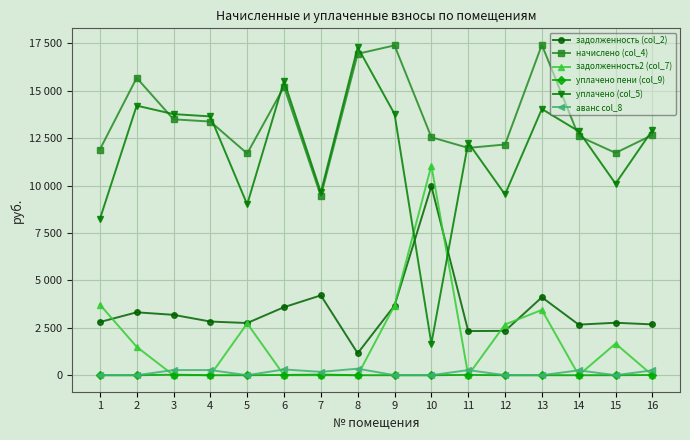

After their last crossing, which series has the higher values: задолженность2 (col_7) or уплачено (col_5)?

уплачено (col_5)